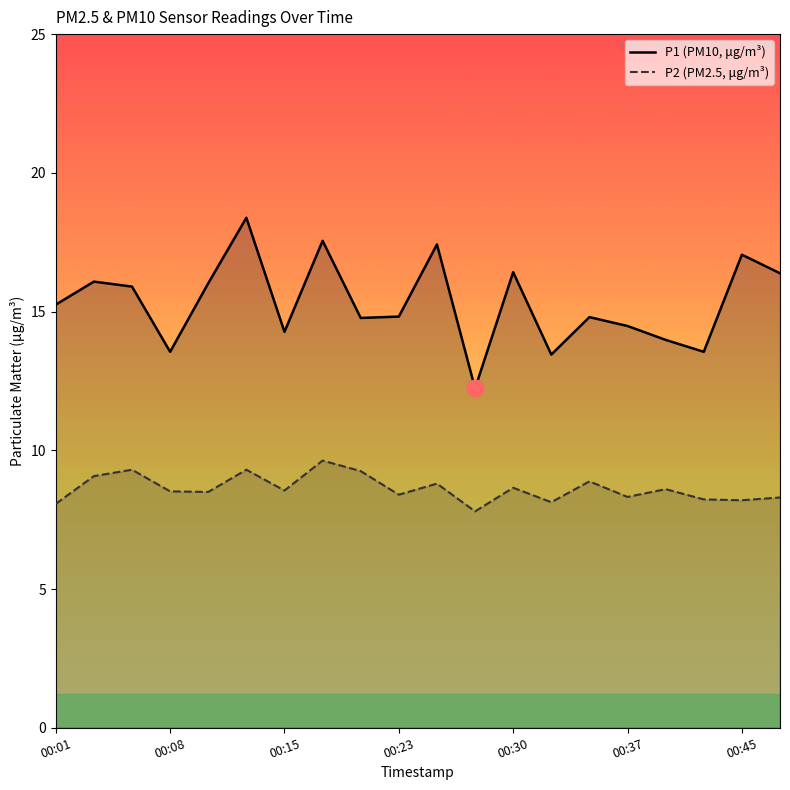

True or false: P2 (PM2.5, μg/m³) and P1 (PM10, μg/m³) cross at least once.

False